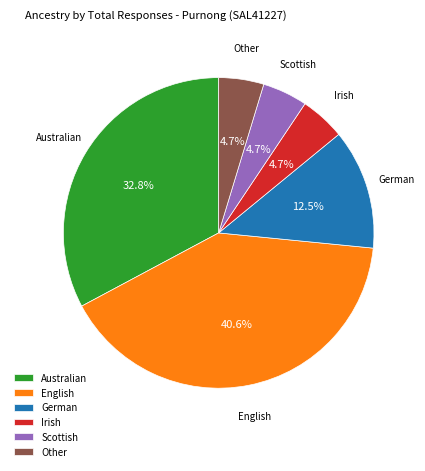

Count the number of slices in the pie.

6